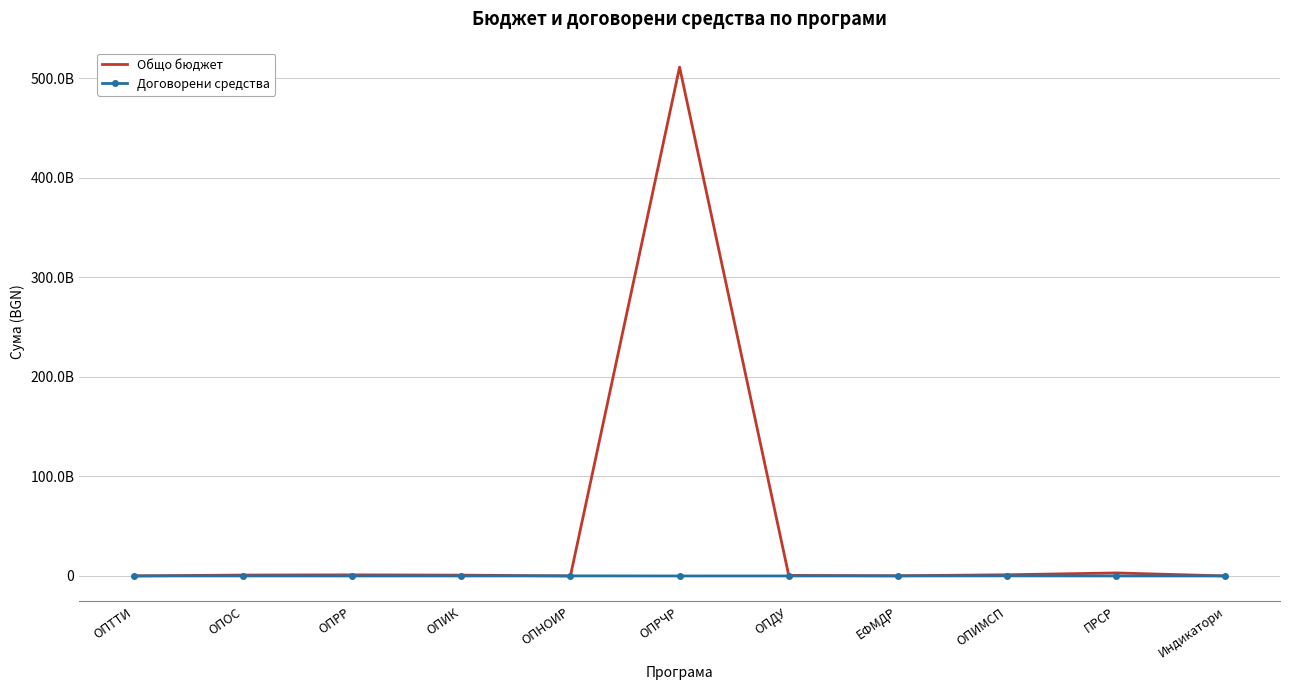

What is the difference between the highest and lowest values at ОПРР?

1123369835.6